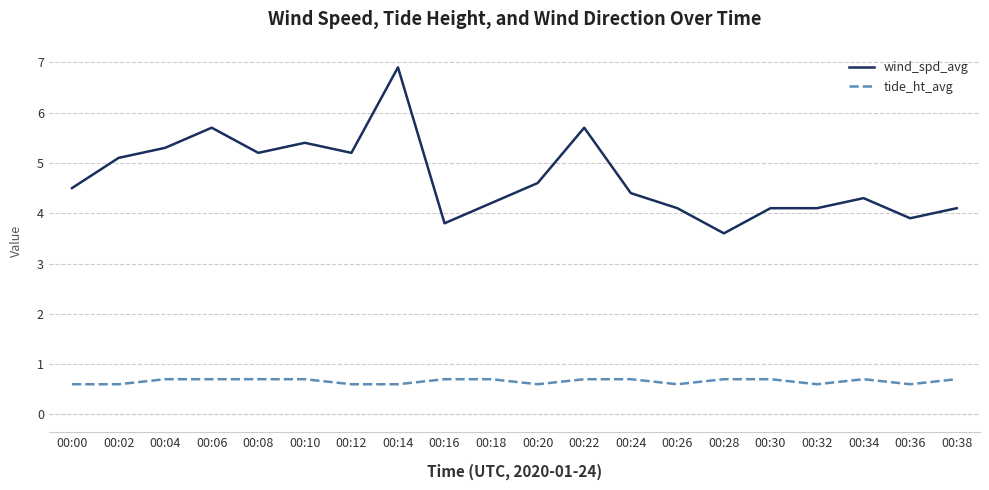

How many values in the wind_spd_avg series exceed 4?

17